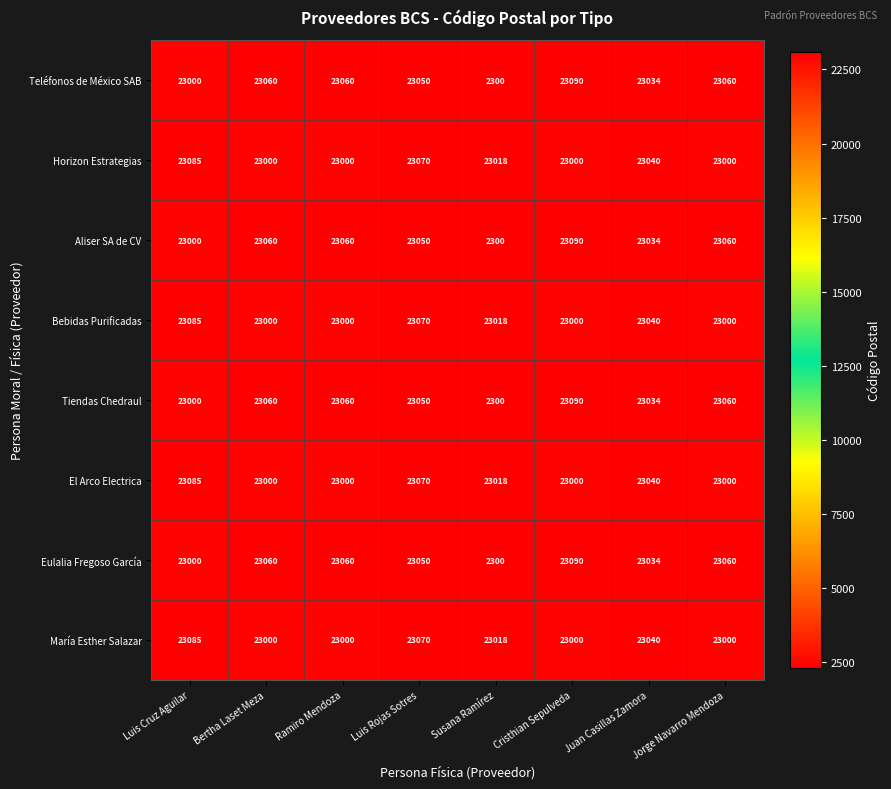

True or false: Horizon Estrategias has a value of 23085 at Luis Cruz Aguilar.

True